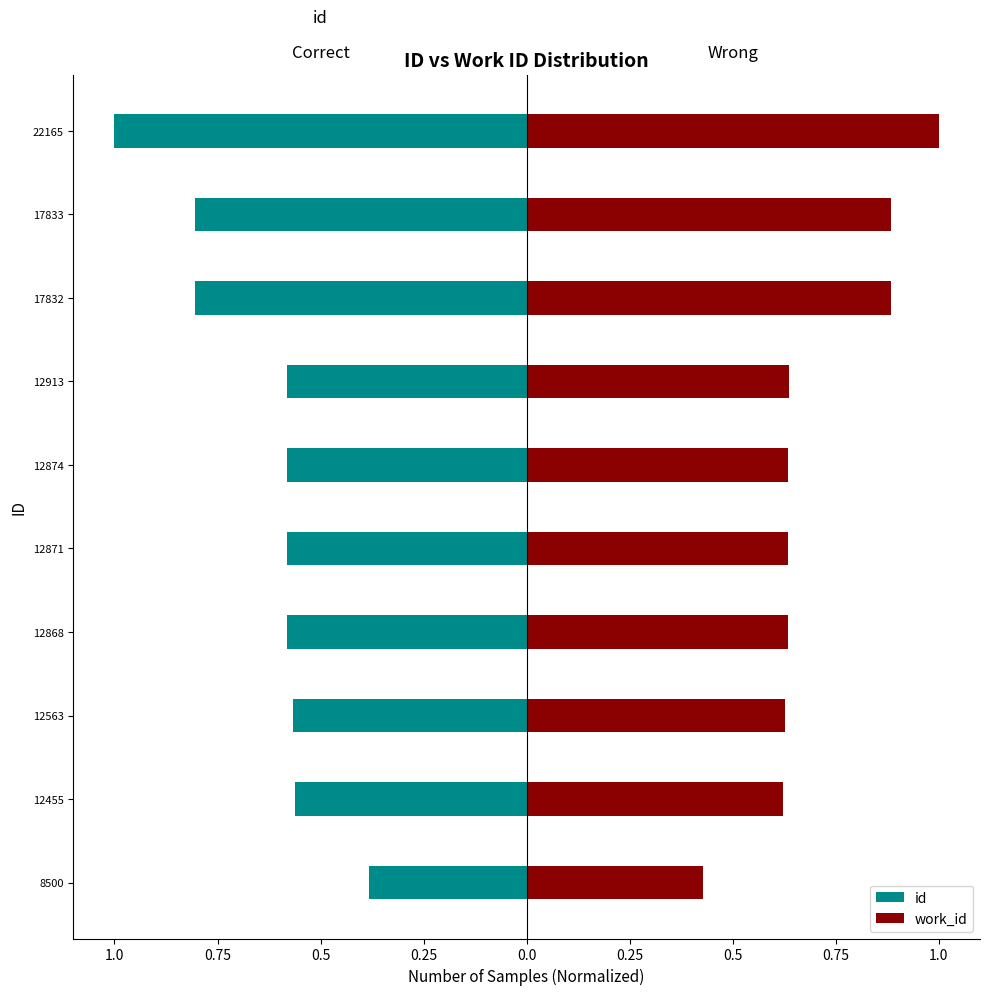

Which series has the largest range (max minus min)?

id